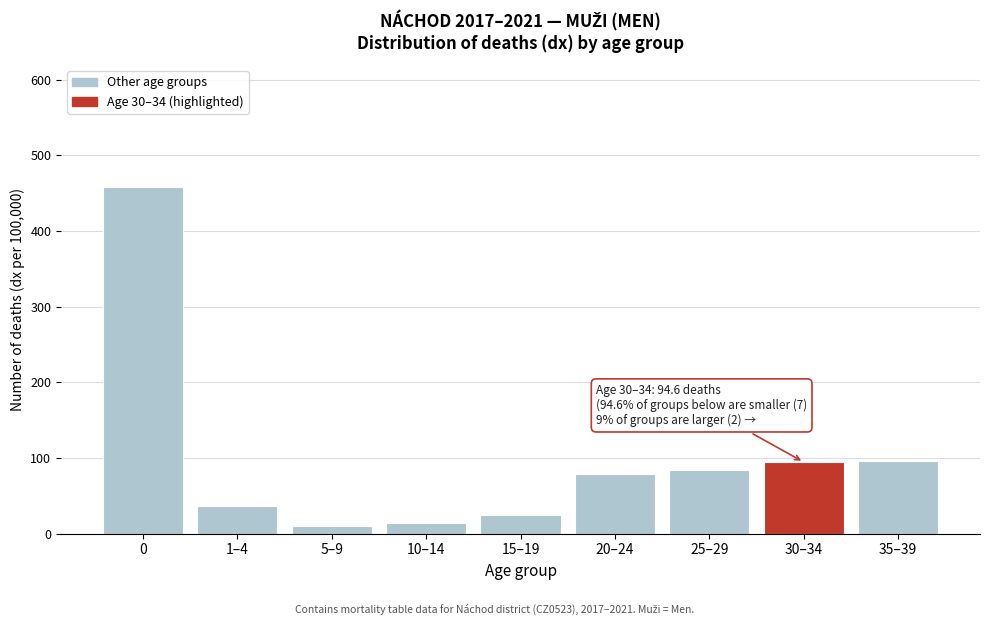

What is the difference between the values at 30–34 and 0?

364.2